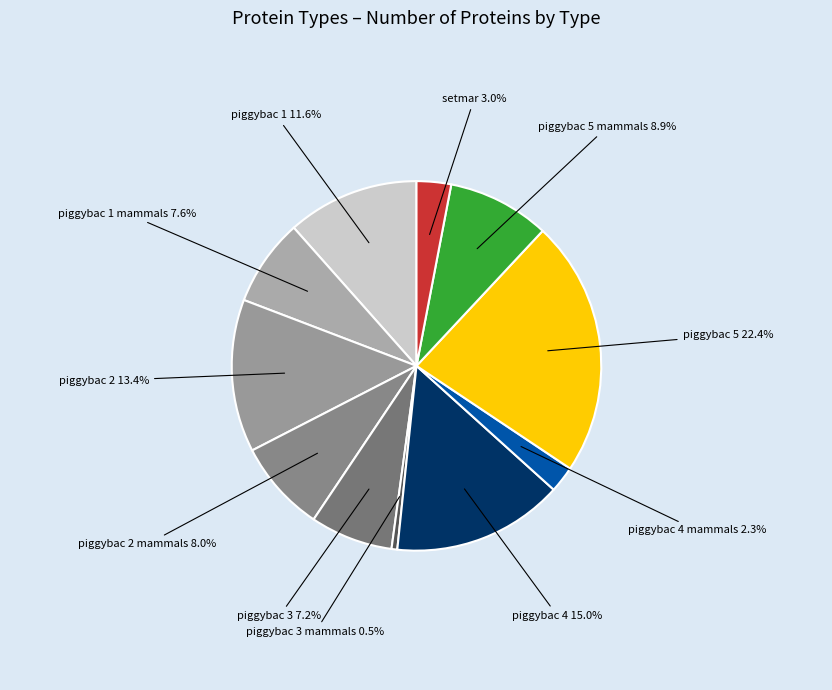

How many segments does this pie chart have?

11